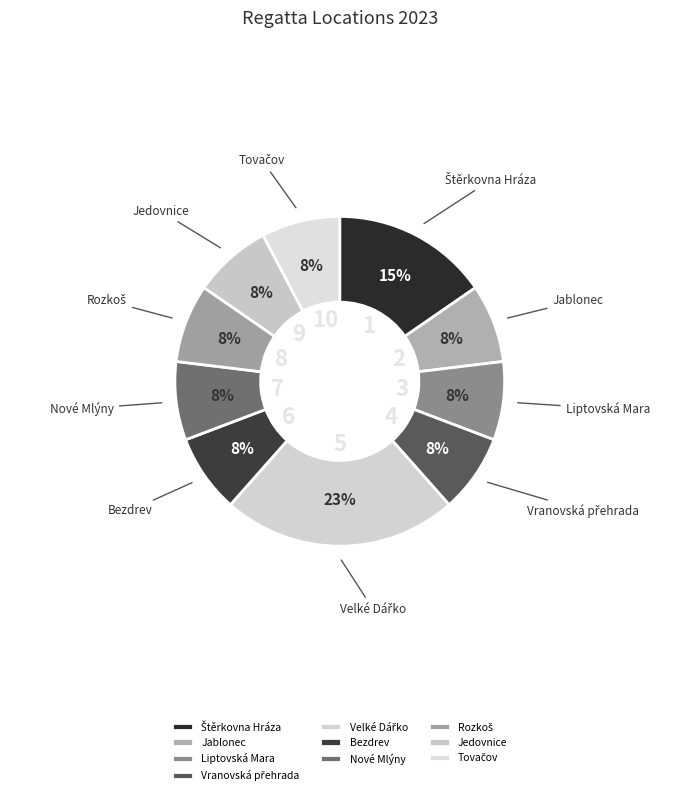

True or false: Nové Mlýny accounts for 8% of the total.

True